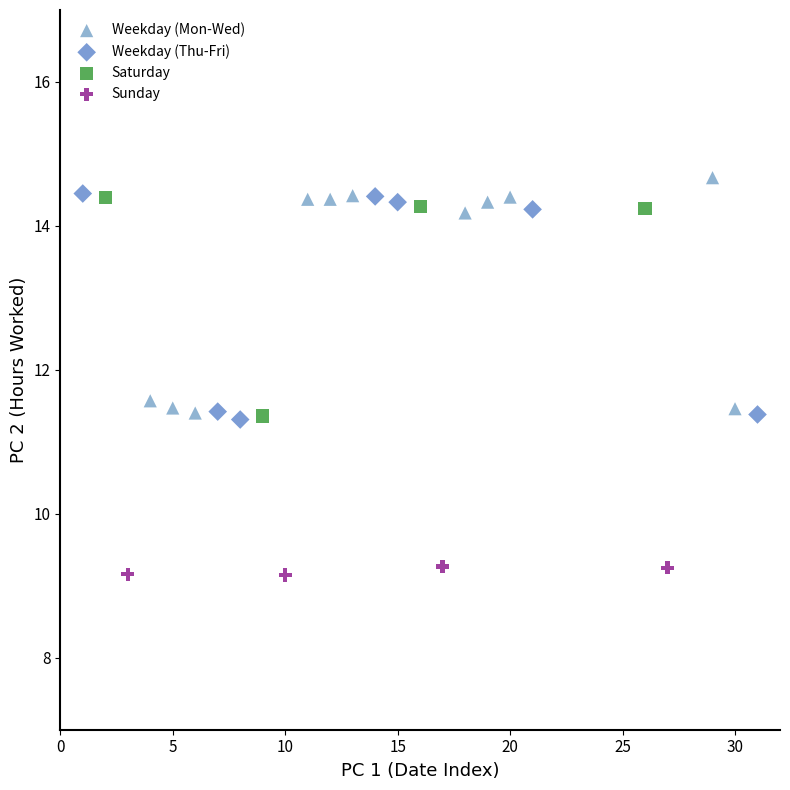

Which series reaches the minimum Y coordinate?

Sunday